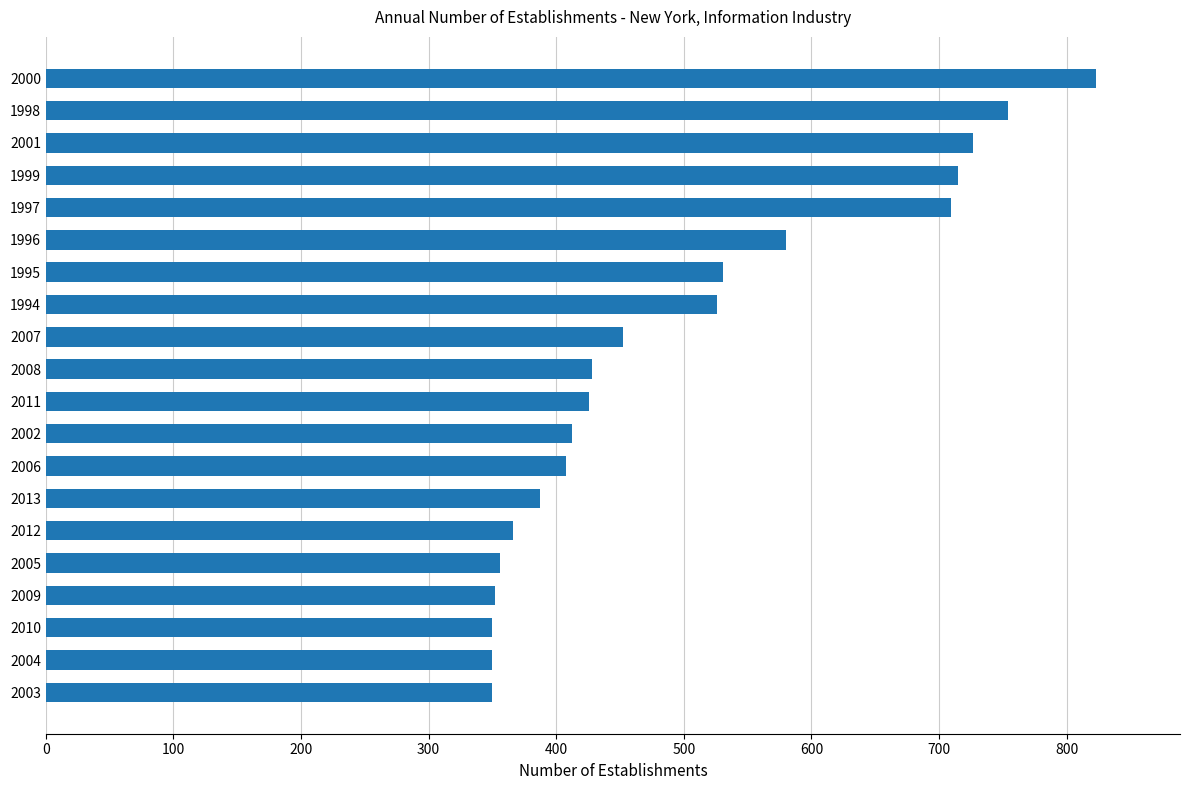

The chart shows a value of 472 at 2009. True or false?

False